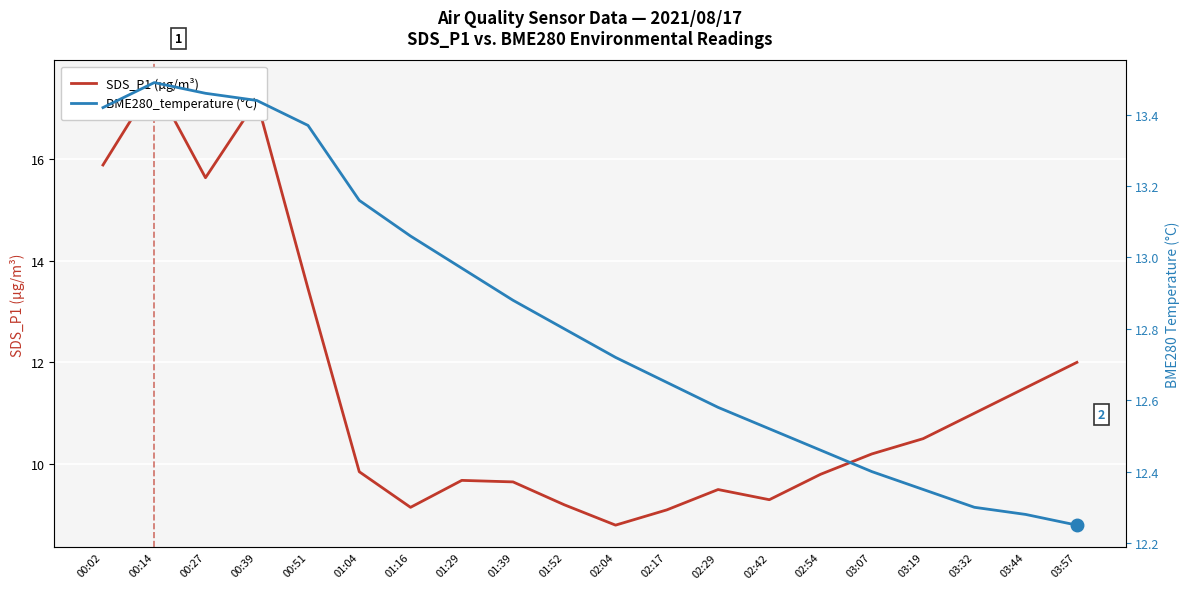

What is the total value across all series at 02:54?

22.3